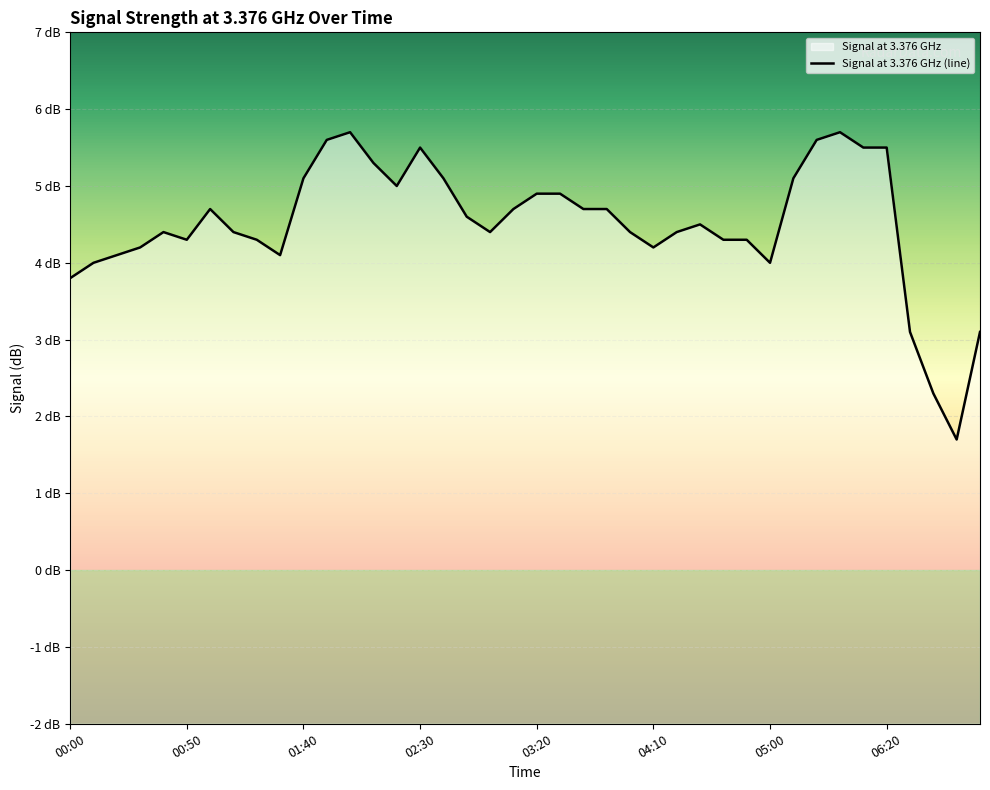

Read the value at 01:00.

4.7